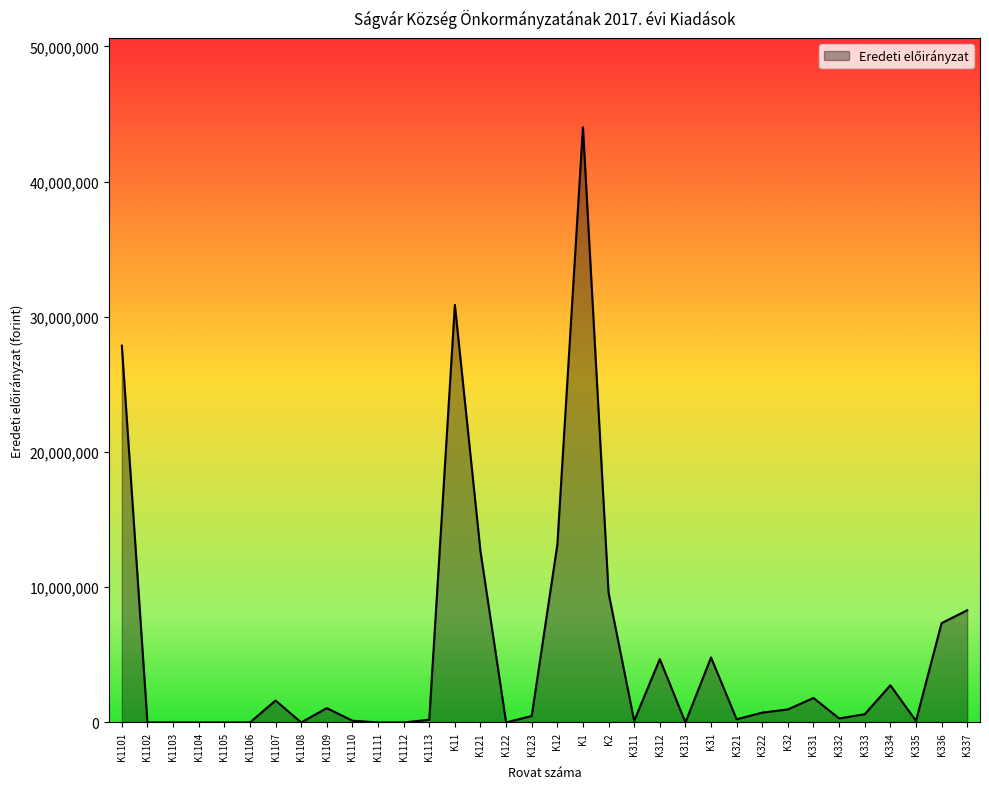

Where does the data first go above 610000?

K1101